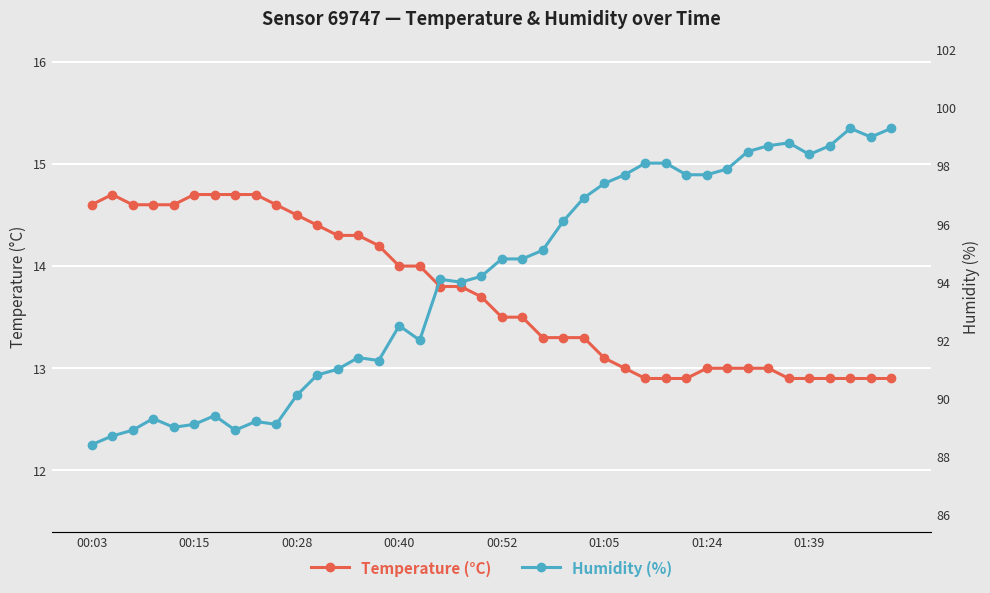

The humidity series shows 98.8 at 34. True or false?

True